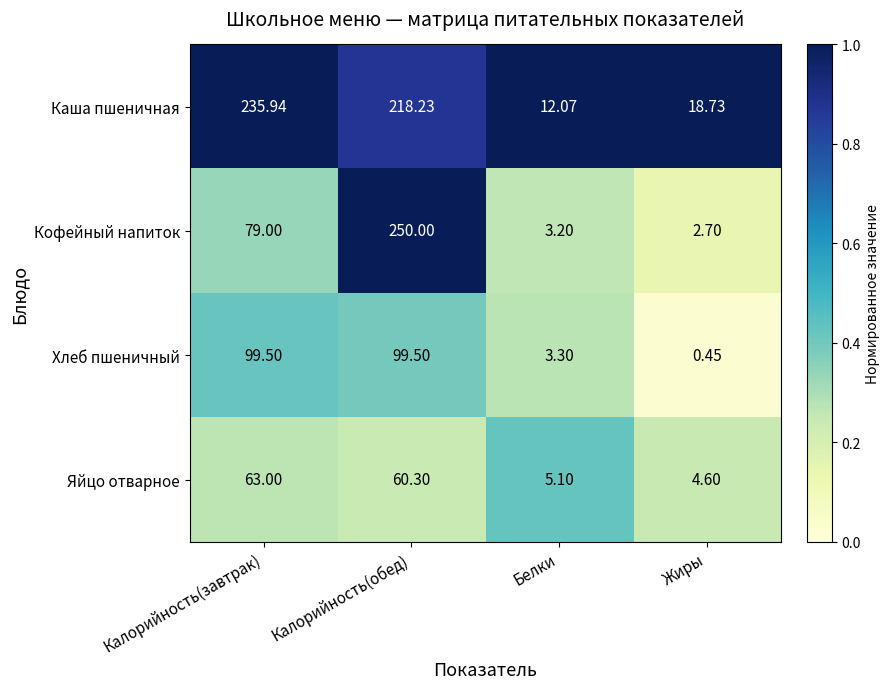

At which label does Хлеб пшеничный first exceed 99?

Калорийность(завтрак)